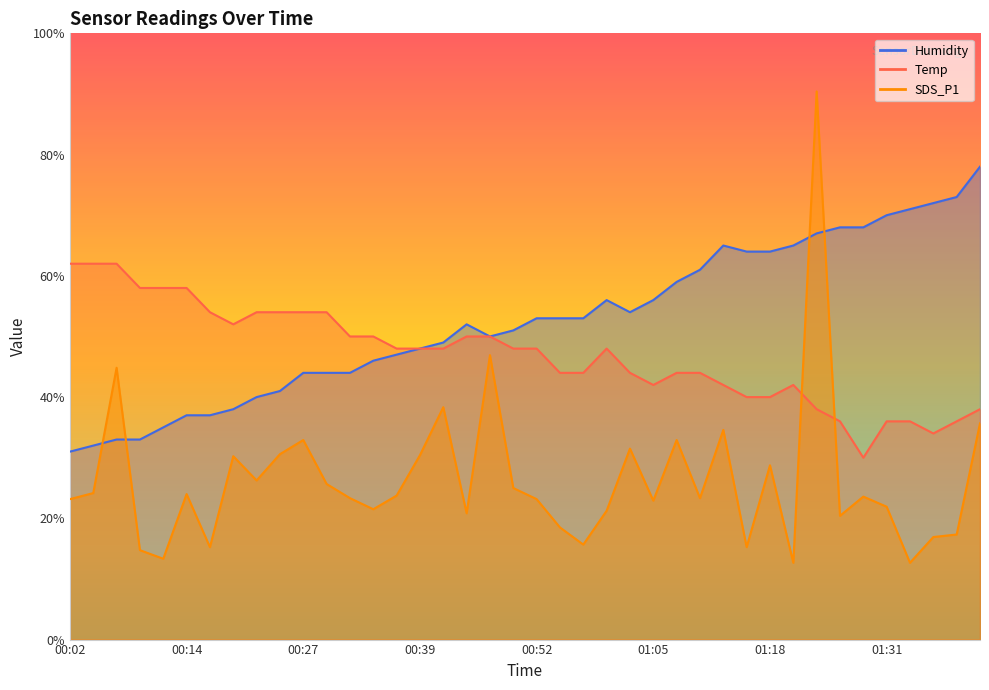

Between 01:28 and 01:33, which is larger?

01:33